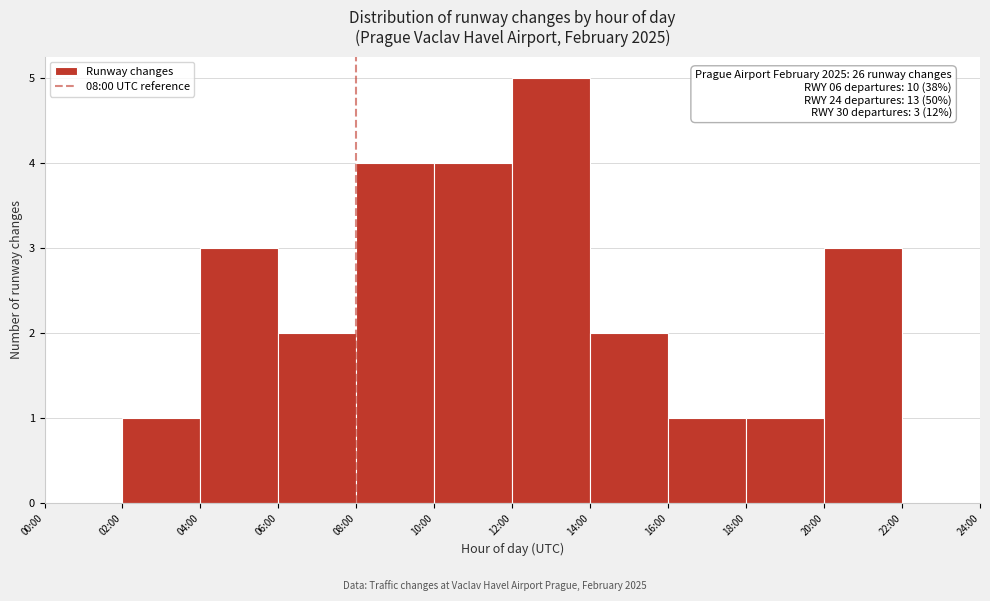

Reading left to right, what are all the values shown in this chart?

00:00=0	02:00=1	04:00=3	06:00=2	08:00=4	10:00=4	12:00=5	14:00=2	16:00=1	18:00=1	20:00=3	22:00=0